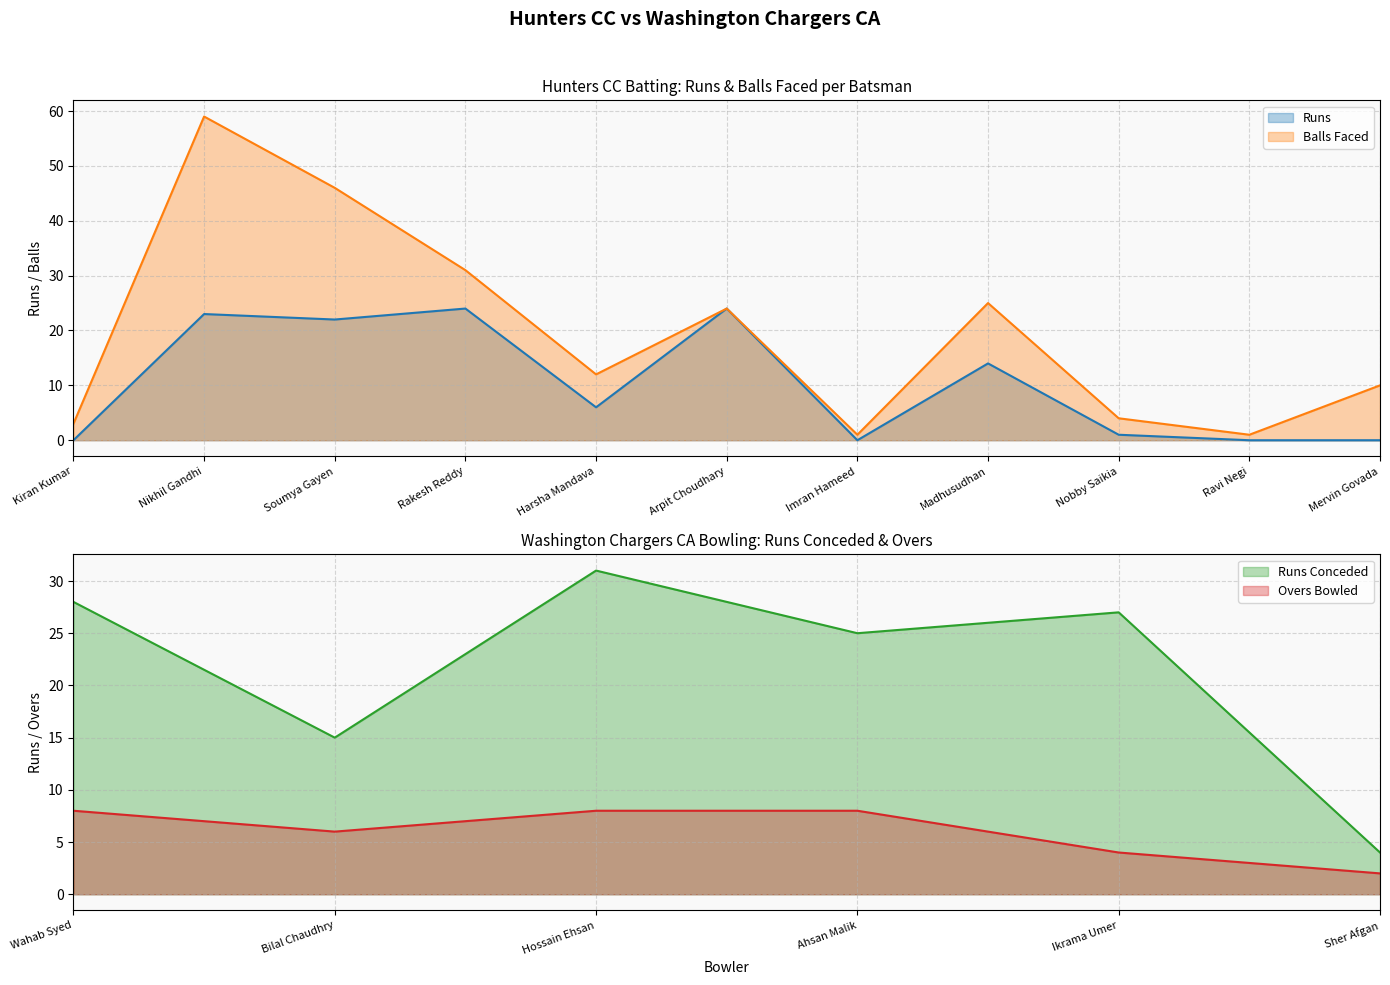

List the labels in order of Hunters CC value, smallest first.

Kiran Kumar, Imran Hameed, Ravi Negi, Mervin Govada, Nobby Saikia, Harsha Mandava, Madhusudhan, Soumya Gayen, Nikhil Gandhi, Rakesh Reddy, Arpit Choudhary